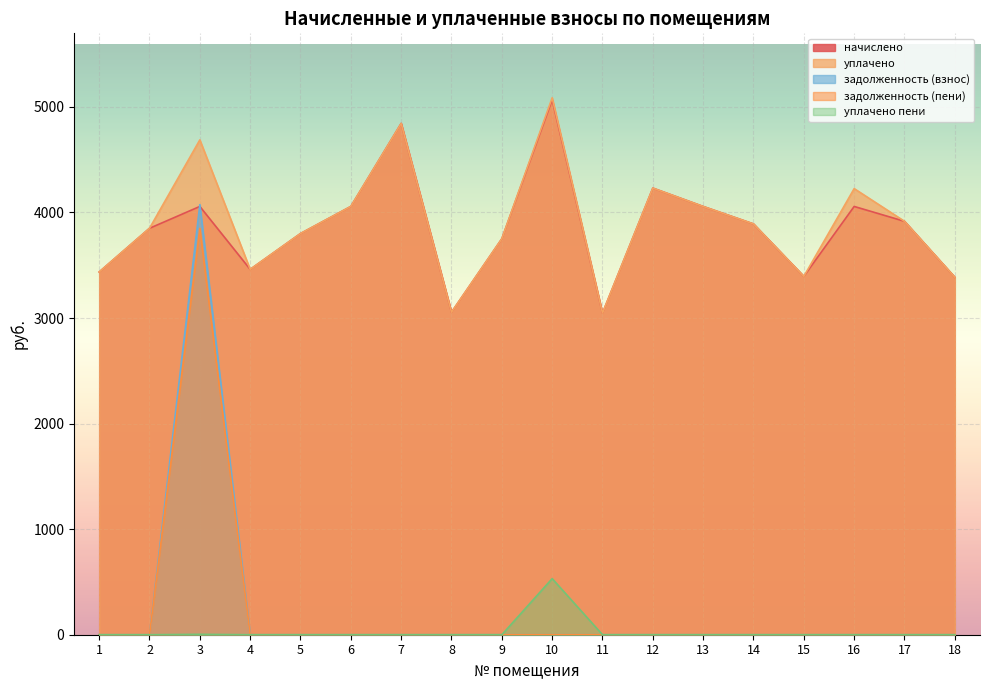

Rank the series by their maximum value, from lowest to highest.

уплачено пени, задолженность (пени), задолженность (взнос), начислено, уплачено